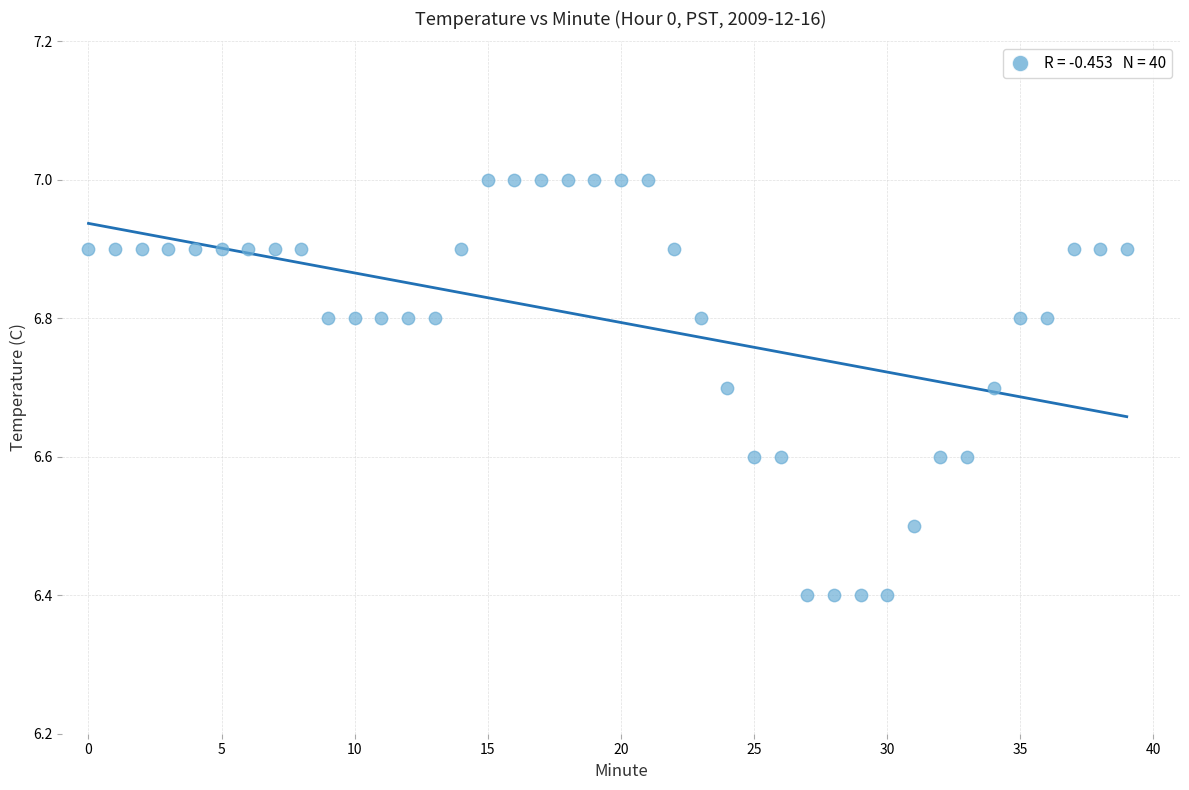

What is the range of Y values (max minus min)?

0.6